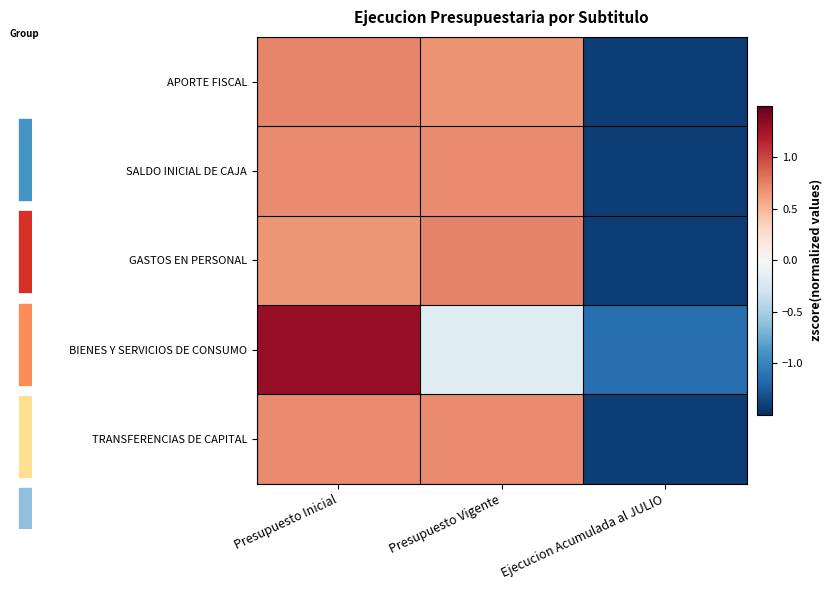

Which category has the highest value across all series?

Presupuesto Inicial